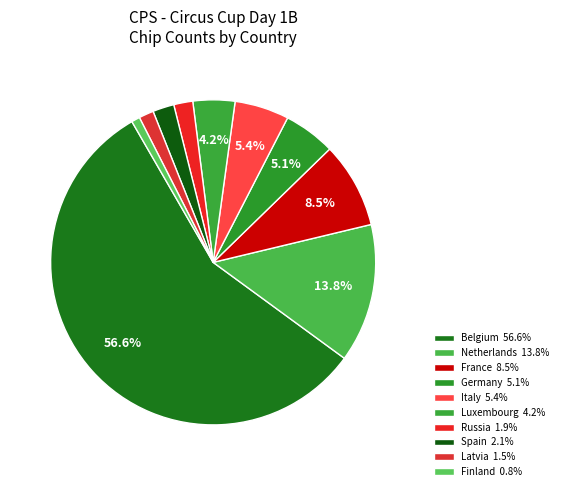

How many segments does this pie chart have?

10